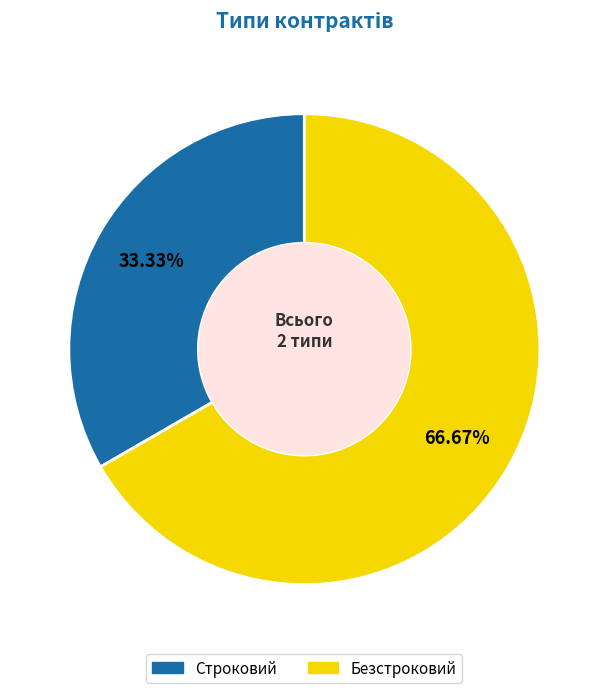

True or false: Безстроковий accounts for 56% of the total.

False